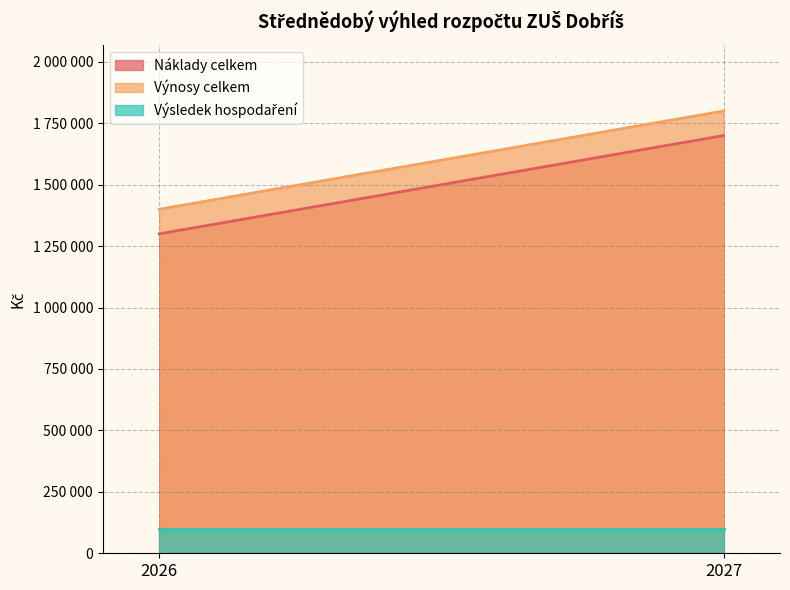

What is the sum of all Náklady celkem values?

3000000